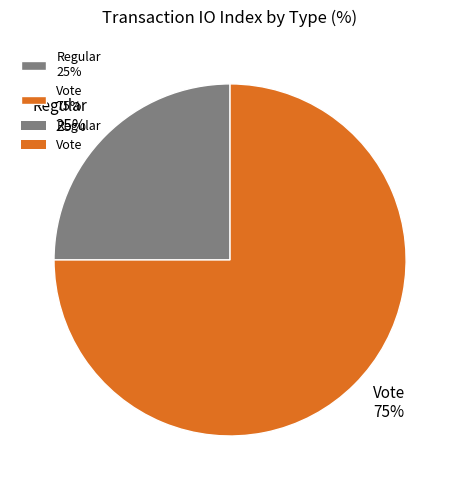

Which category has the smallest portion of the pie?

Regular